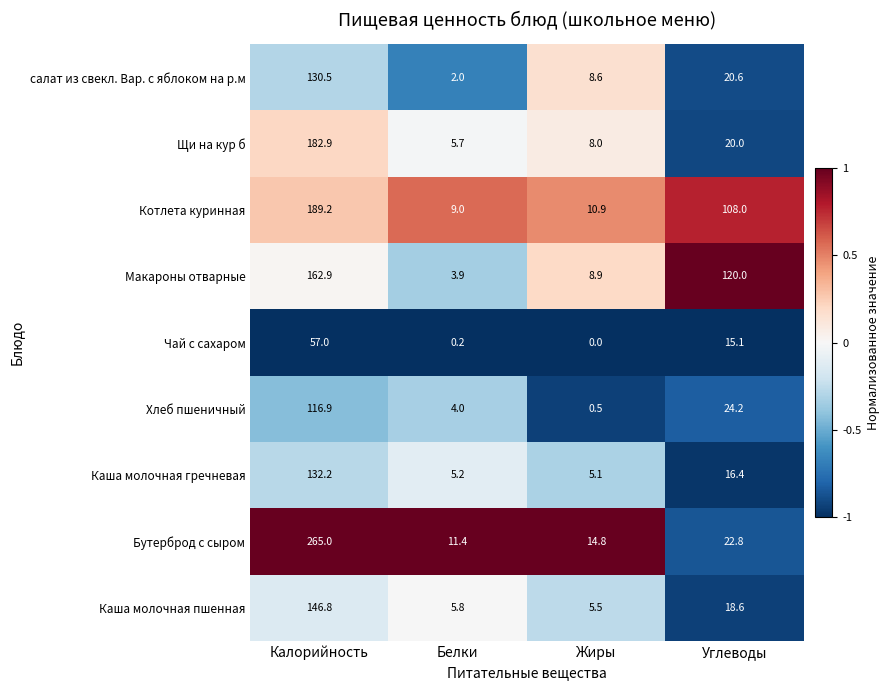

The Бутерброд с сыром series shows 22.8 at Углеводы. True or false?

True